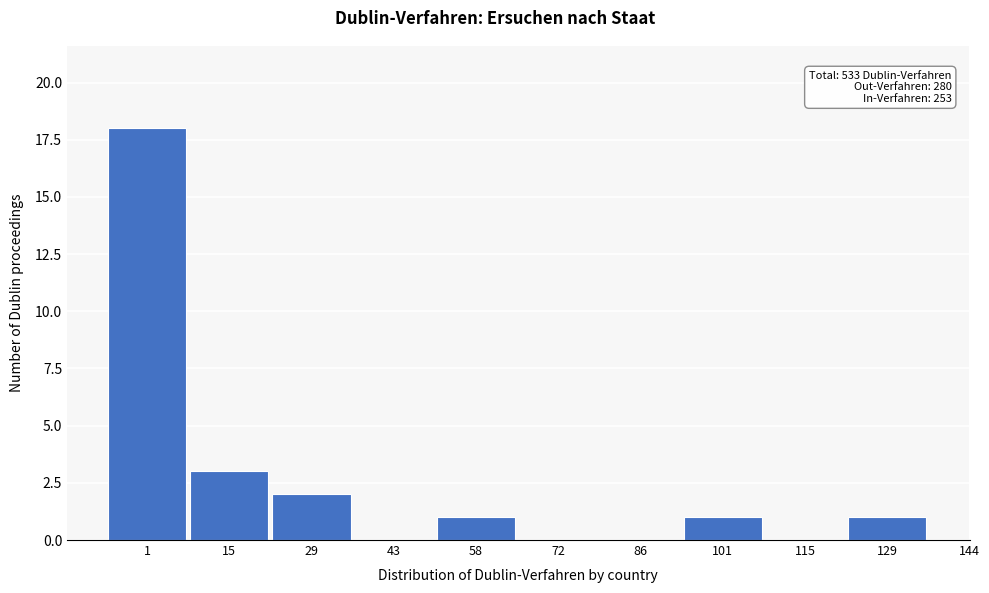

Reading left to right, list all the values displayed in this chart.

1=18	15=3	29=2	43=0	58=1	72=0	86=0	101=1	115=0	129=1